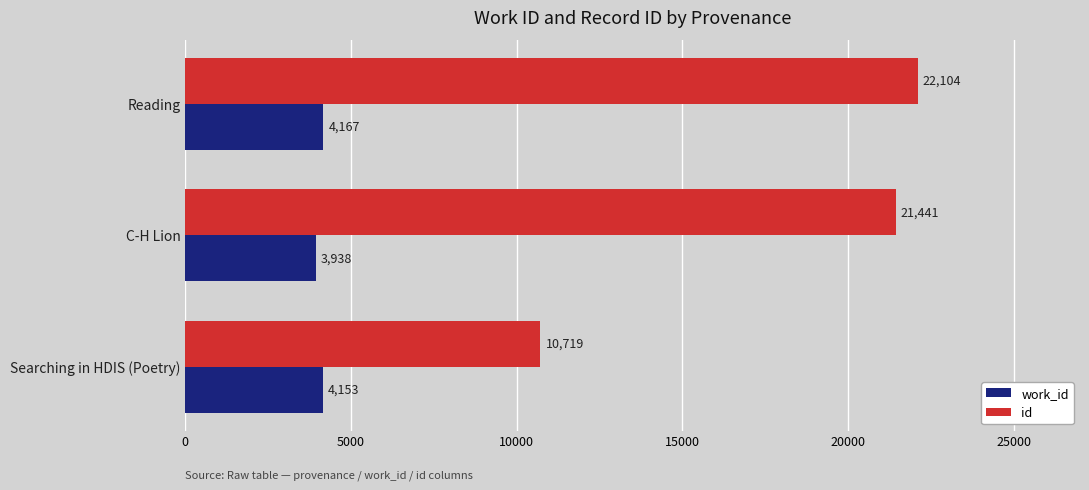

True or false: id has a value of 34939 at C-H Lion.

False